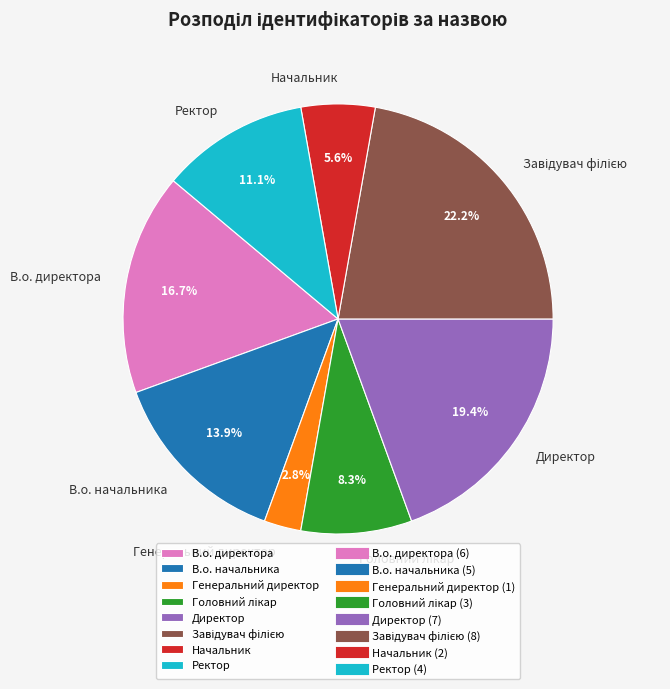

How much of the chart is everything except Генеральний директор?

97.2%